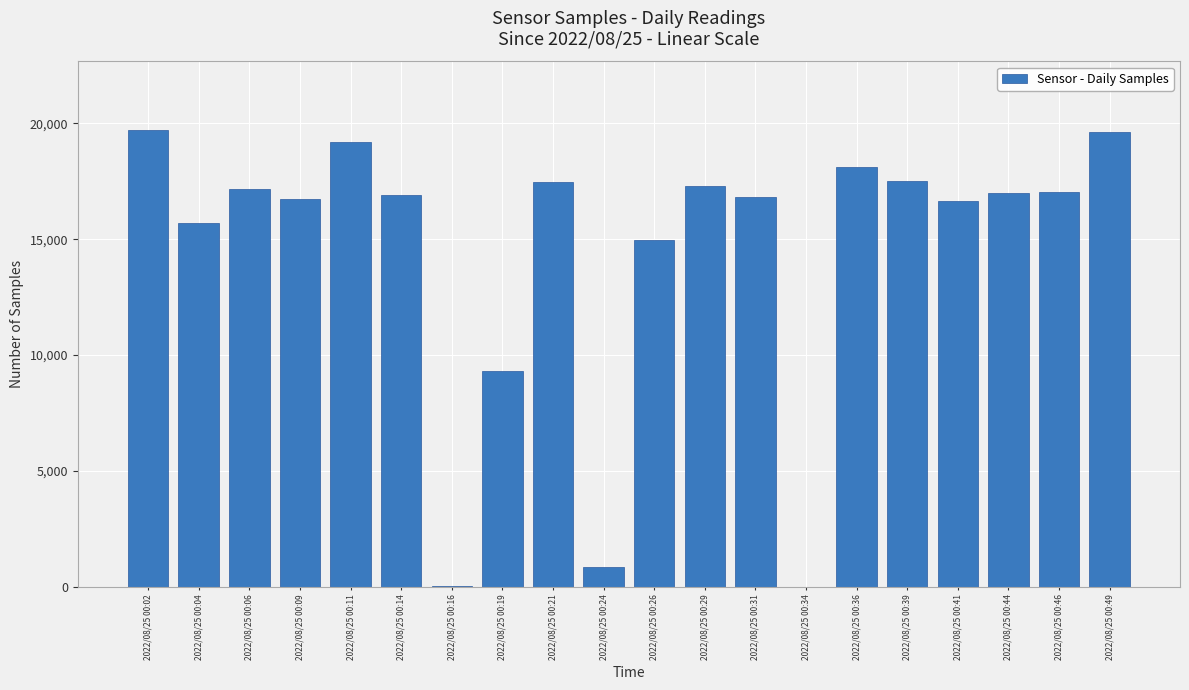

The chart shows a value of 18129 at 2022/08/25 00:36. True or false?

True